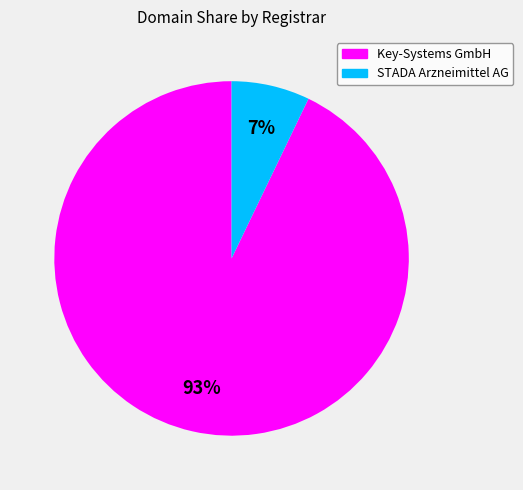

The Key-Systems GmbH slice represents 93% of the pie. True or false?

True